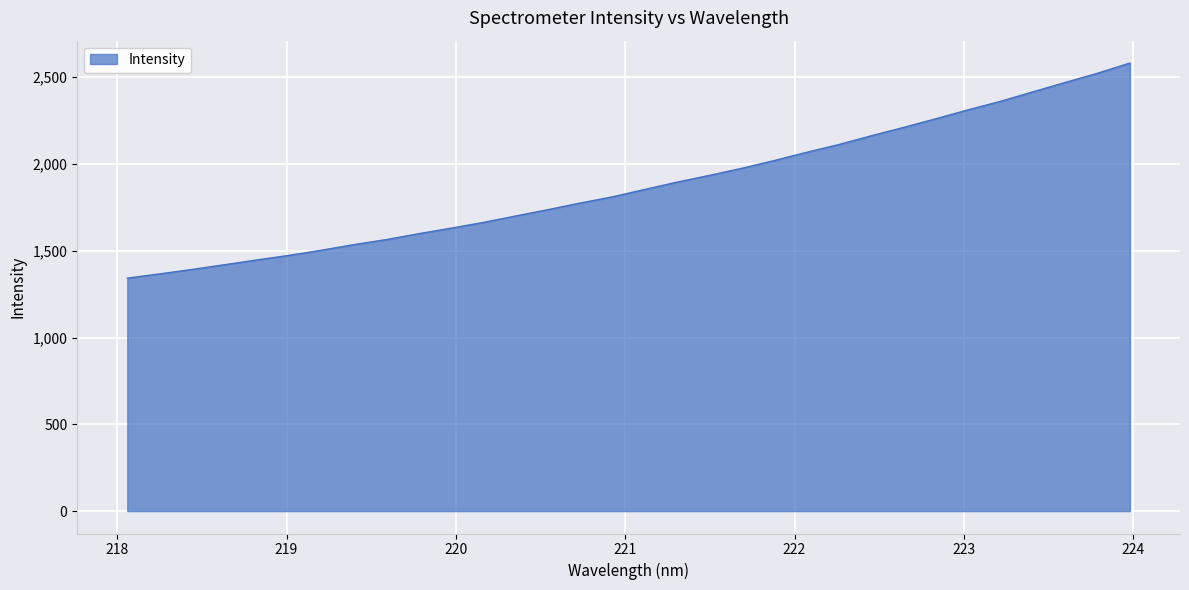

What is the difference between the maximum and minimum values?

1238.8